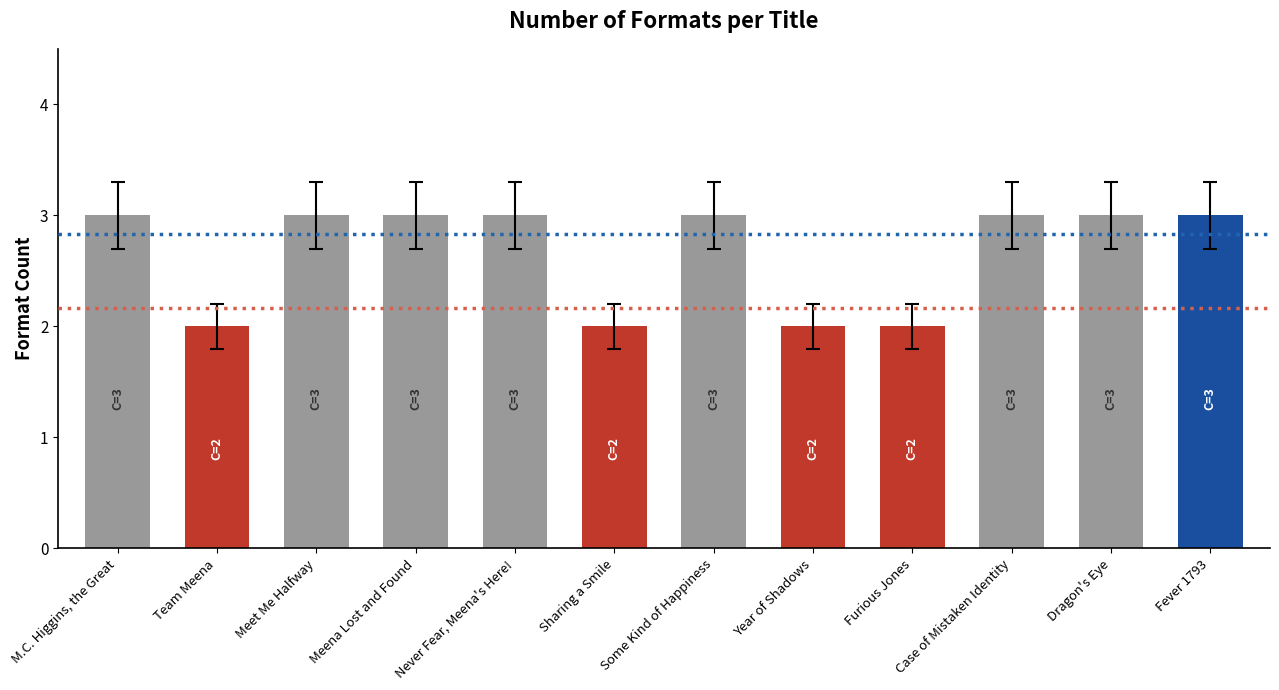

What is the label of the 8th bar from the right?

Never Fear, Meena's Here!